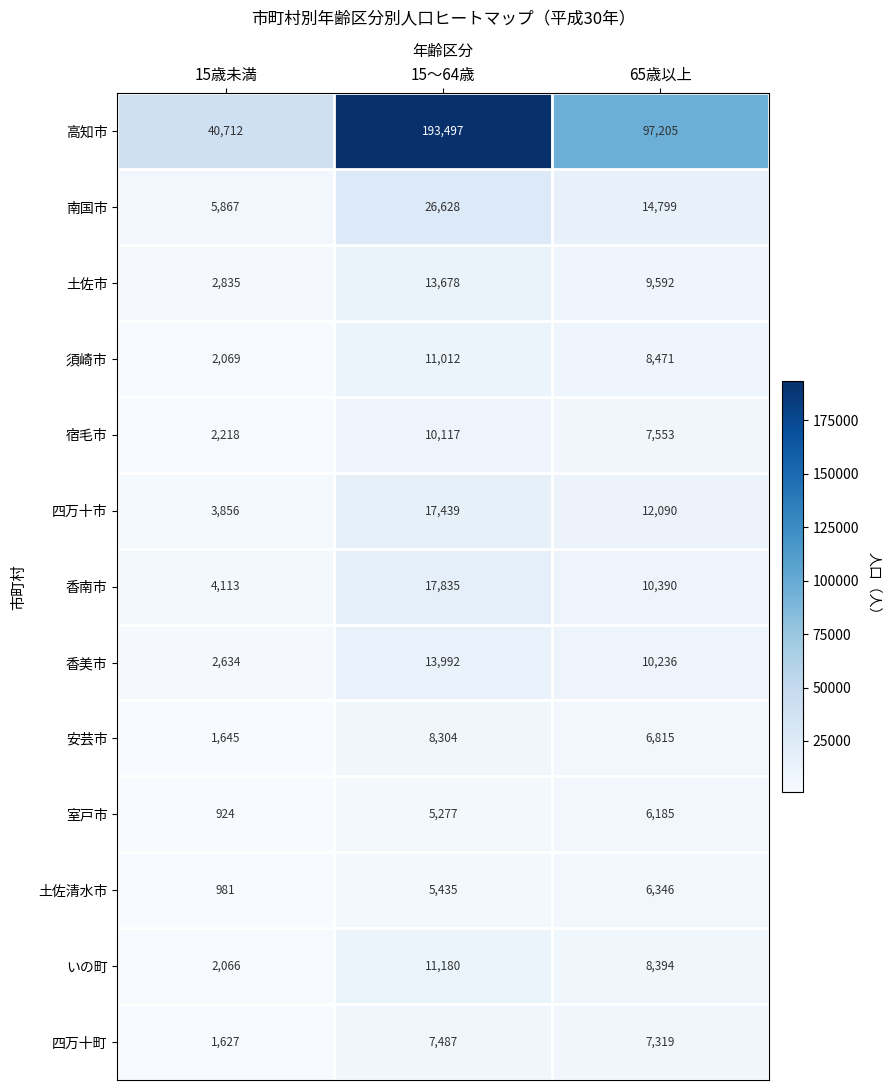

Rank the series at 15～64歳 from lowest to highest value.

室戸市, 土佐清水市, 四万十町, 安芸市, 宿毛市, 須崎市, いの町, 土佐市, 香美市, 四万十市, 香南市, 南国市, 高知市